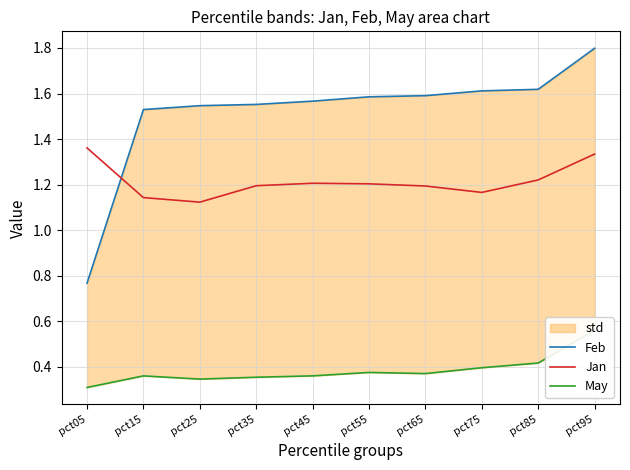

At how many categories does at least one series exceed 0?

10